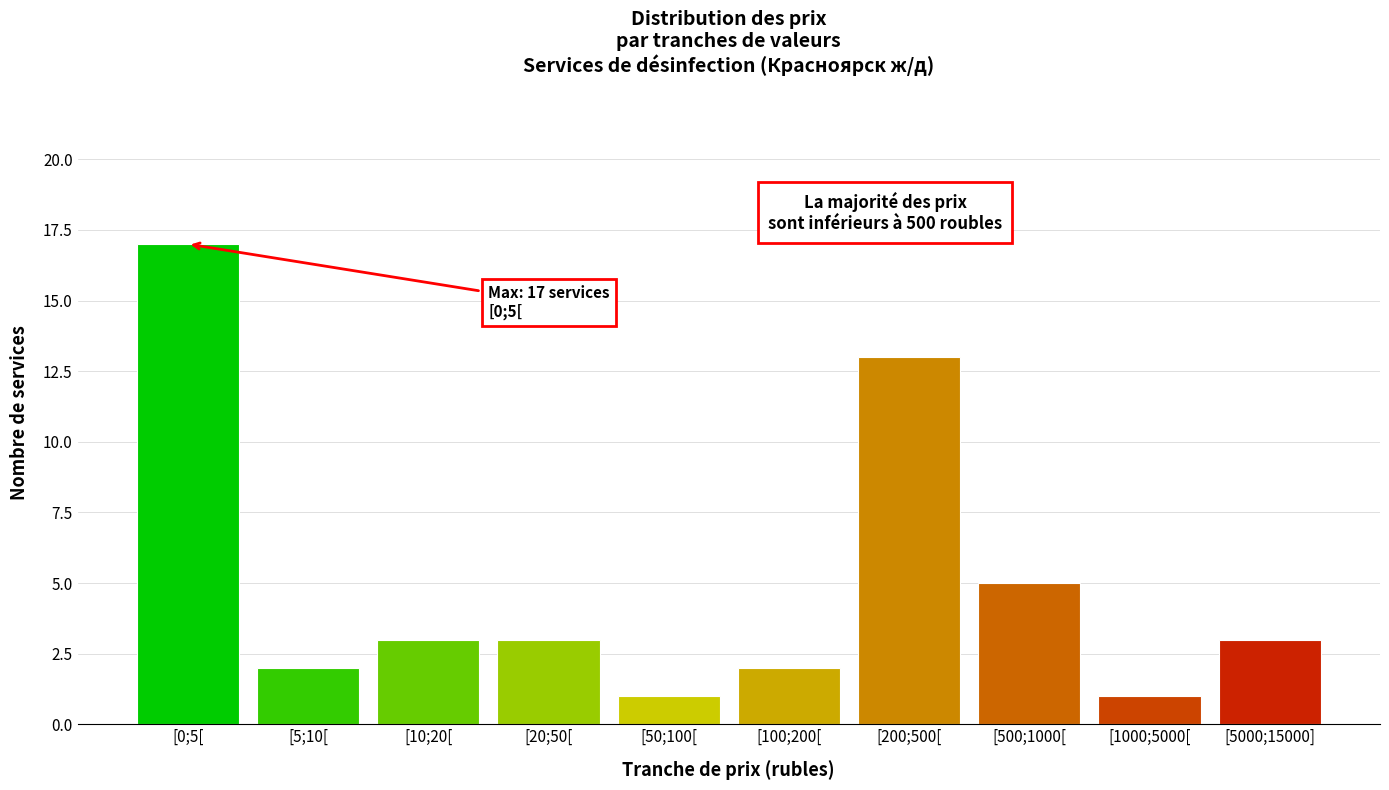

Reading right to left, list all the values displayed in this chart.

3	1	5	13	2	1	3	3	2	17